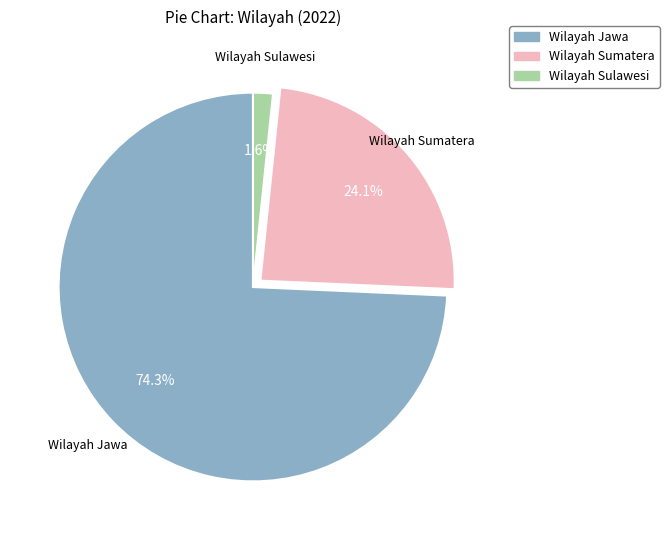

Which slice is the largest?

Wilayah Jawa